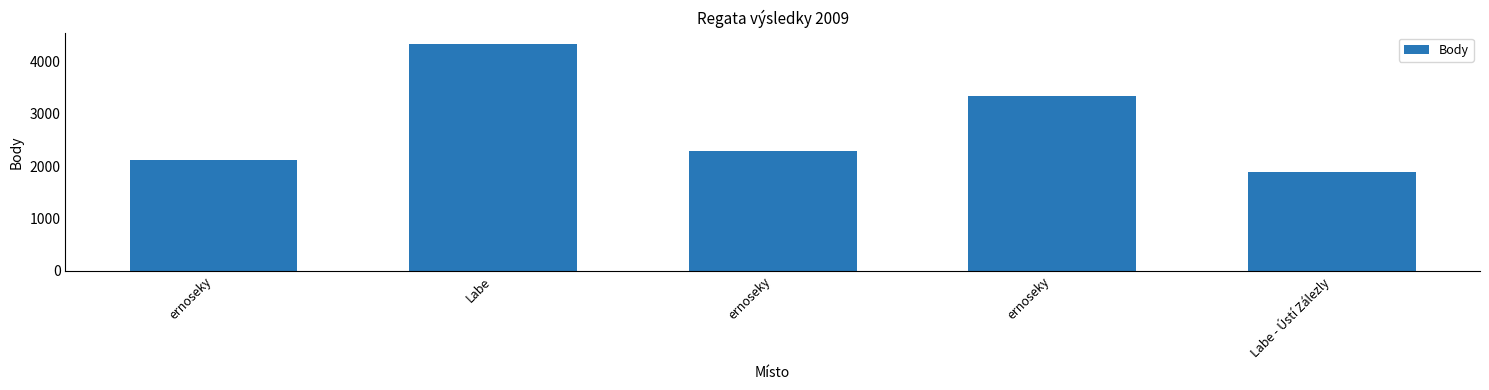

Reading right to left, list all the values displayed in this chart.

1892	3334	2285	4330	2110